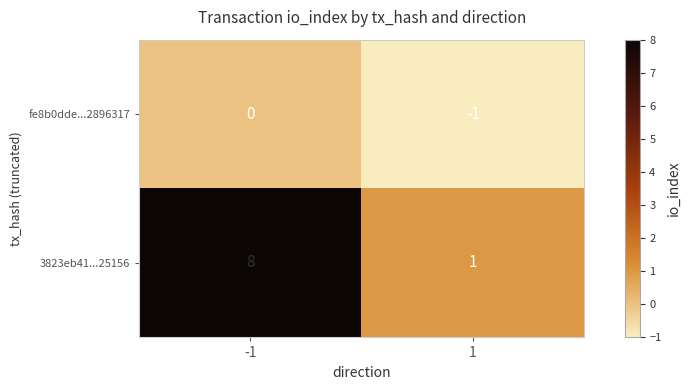

Which series has the widest spread of values?

3823eb41...25156